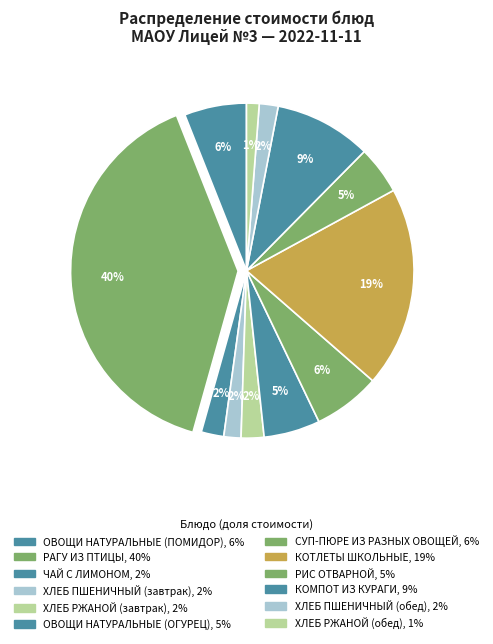

Count the number of slices in the pie.

12